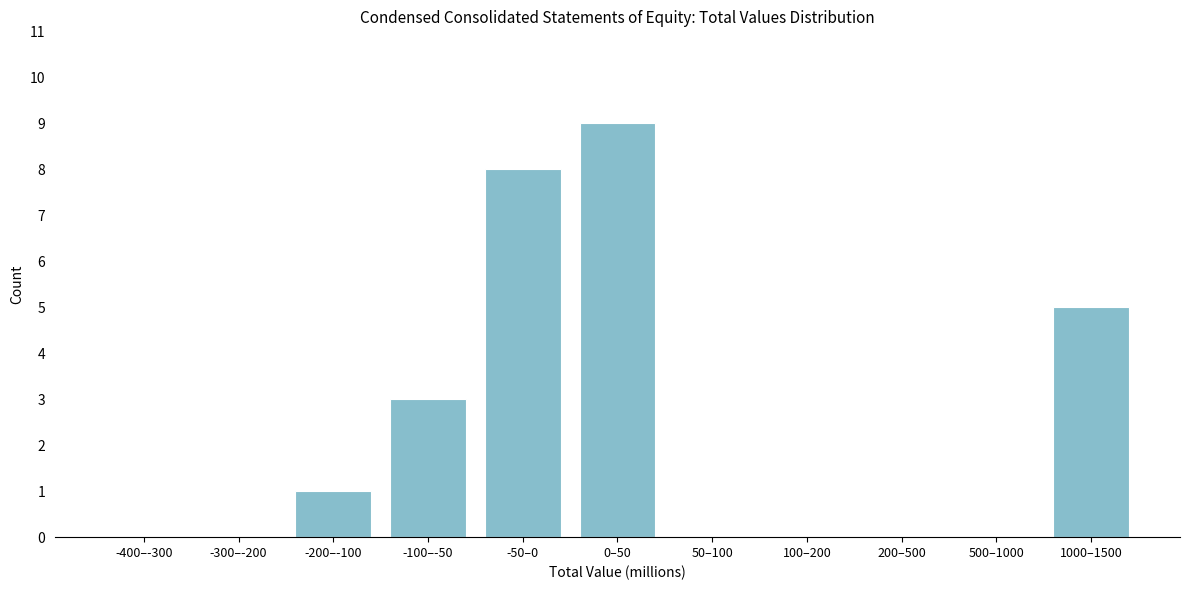

Reading left to right, list all the values displayed in this chart.

-400–-300=0	-300–-200=0	-200–-100=1	-100–-50=3	-50–0=8	0–50=9	50–100=0	100–200=0	200–500=0	500–1000=0	1000–1500=5